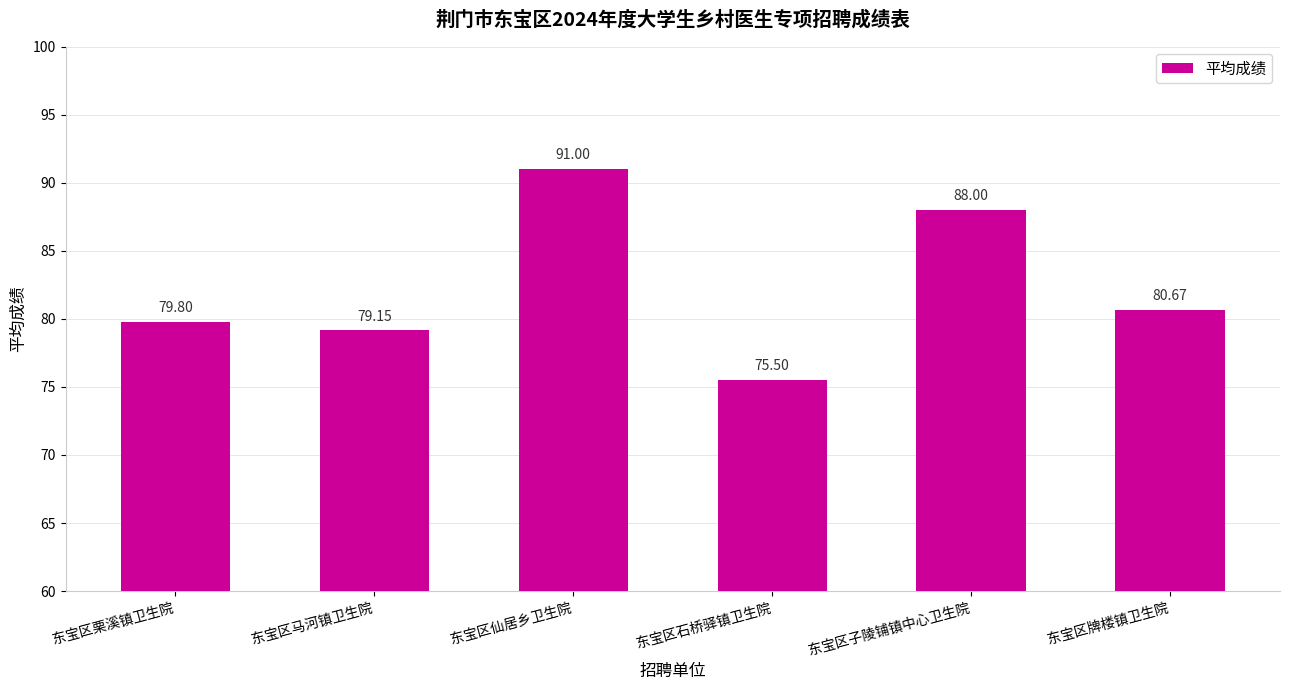

Reading left to right, list all the values displayed in this chart.

东宝区栗溪镇卫生院=79.8	东宝区马河镇卫生院=79.2	东宝区仙居乡卫生院=91.0	东宝区石桥驿镇卫生院=75.5	东宝区子陵铺镇中心卫生院=88.0	东宝区牌楼镇卫生院=80.7